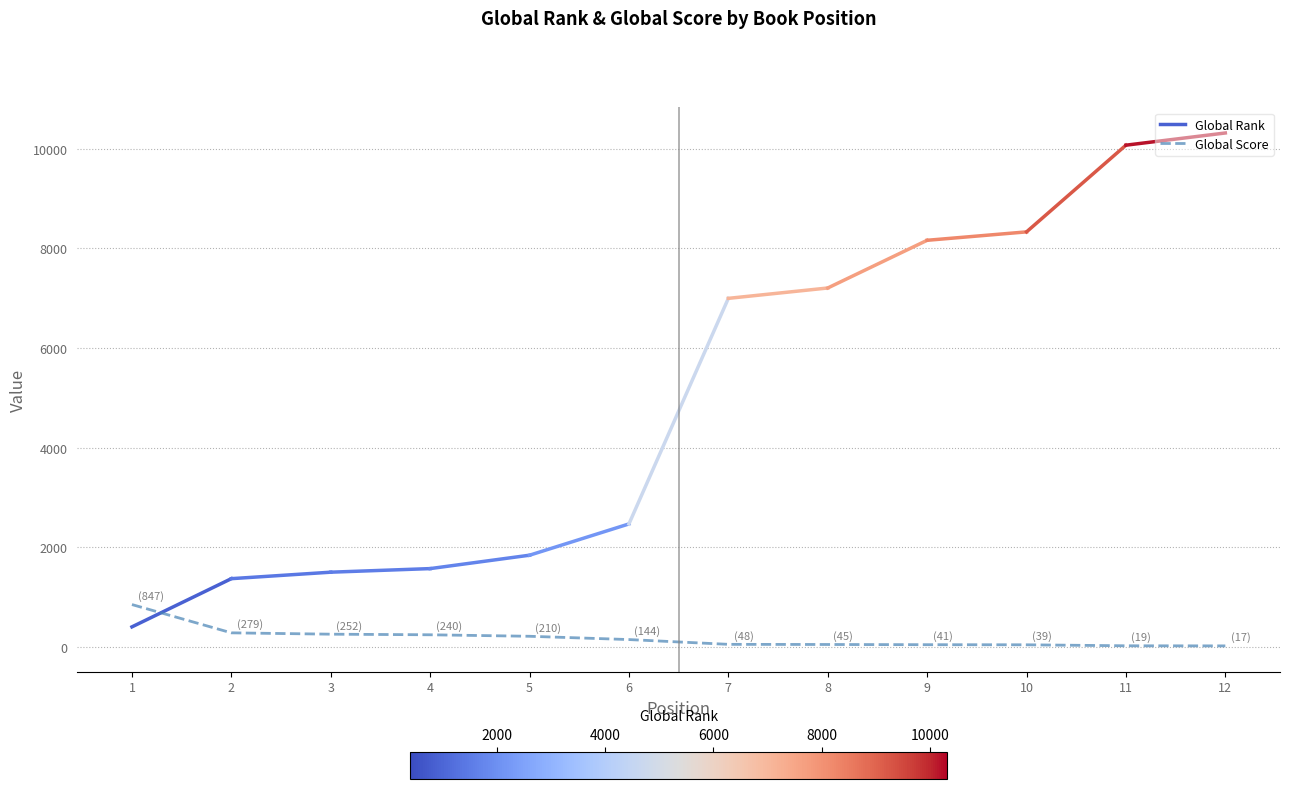

How many data points does each series have?

12